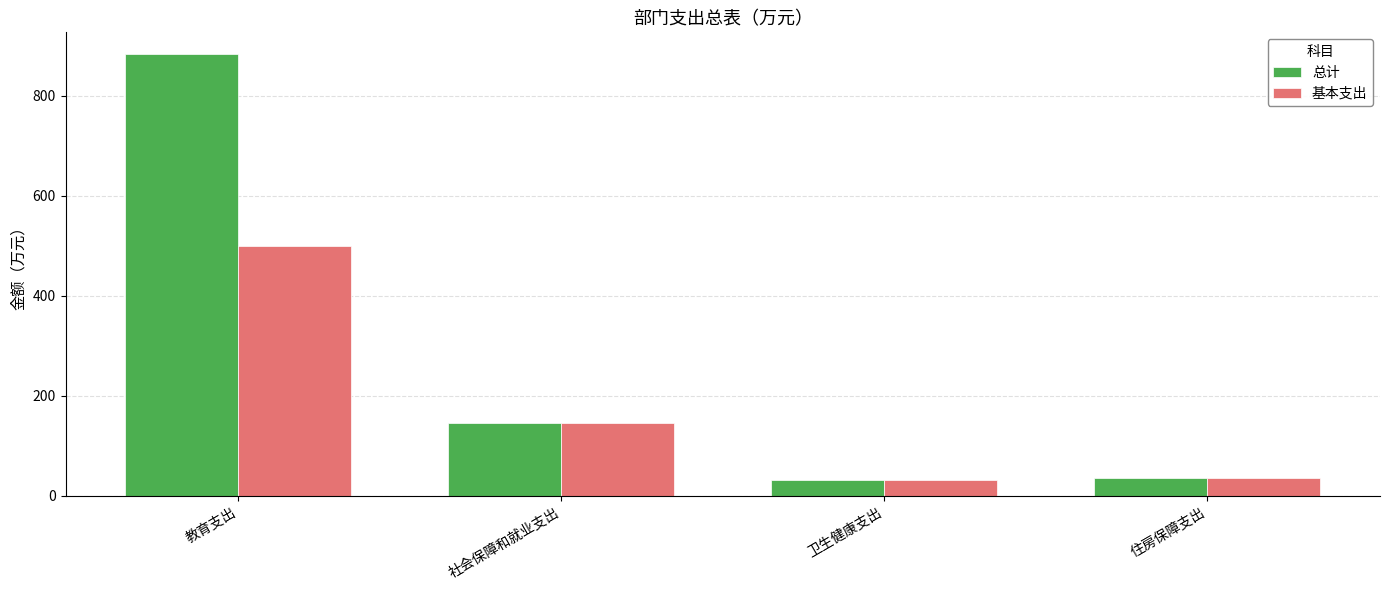

How many bars are there in each group?

2